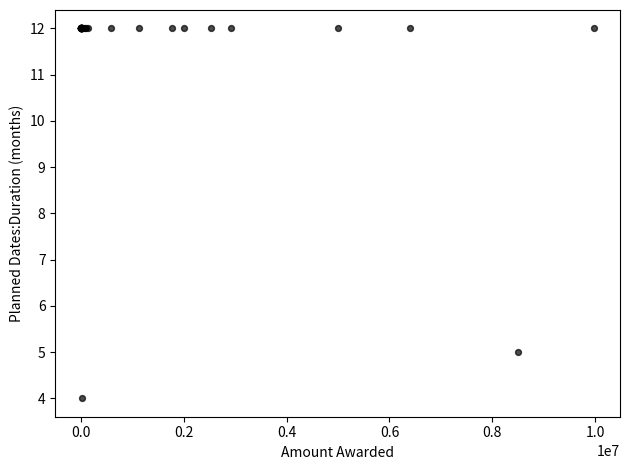

What Y value in the scatter plot is closest to 8?

5